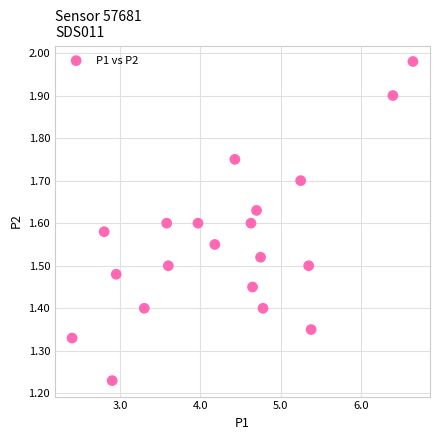

What is the range of X values (max minus min)?

4.2